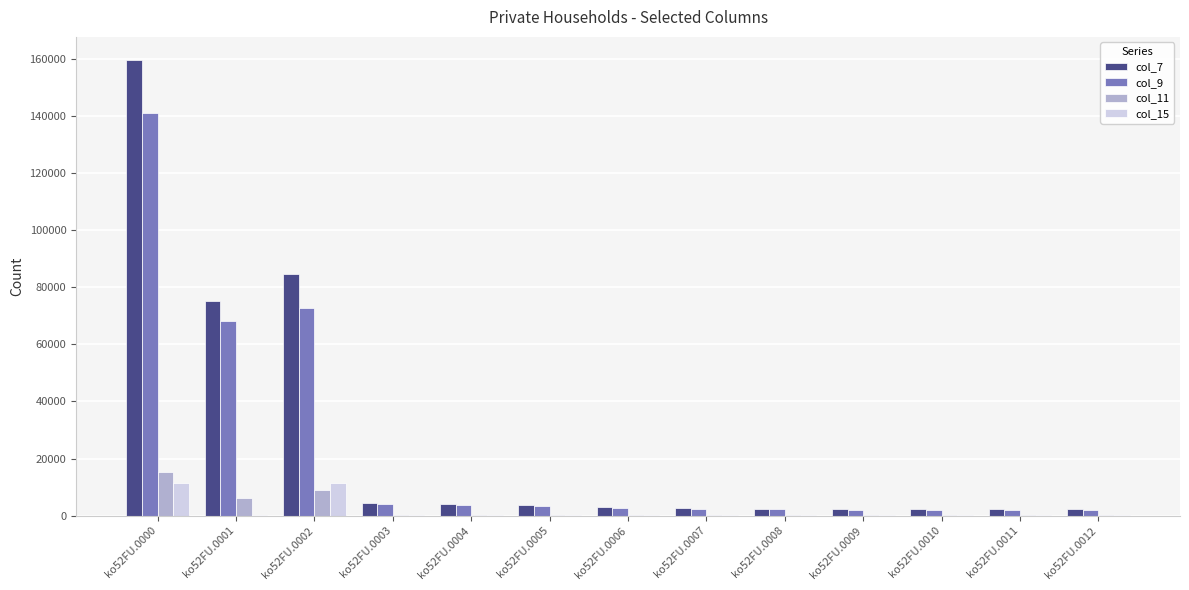

At which category does the chart reach its peak across all series?

ko52FU.0000